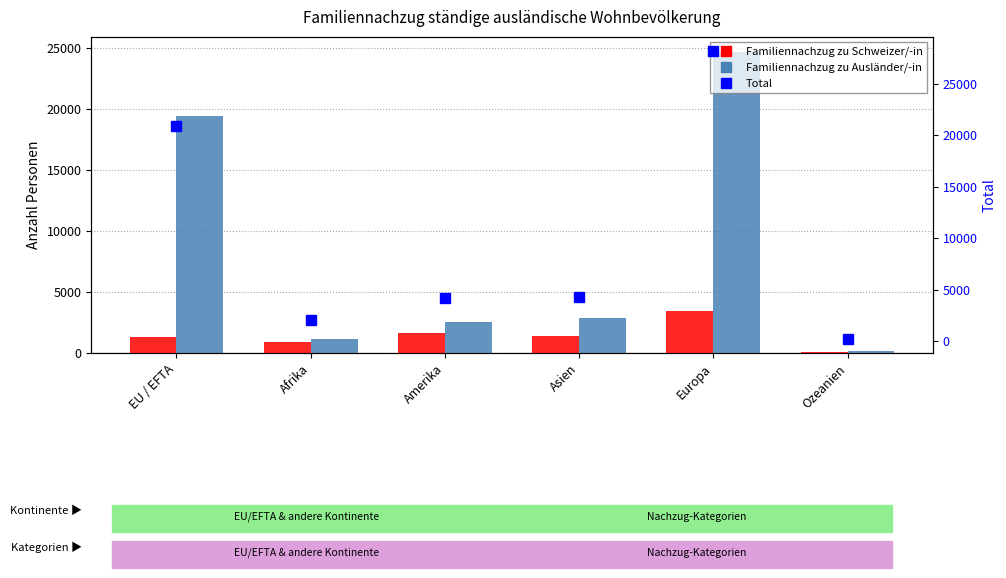

How many data points in Familiennachzug zu Schweizer/-in are less than 1392?

3